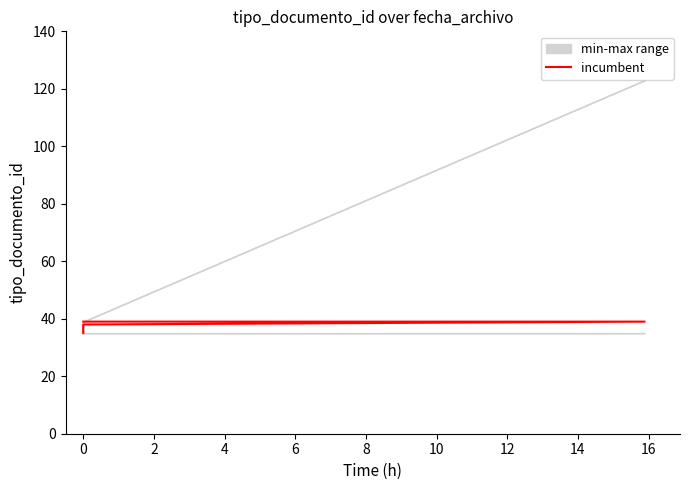

Count the values in the range 36 to 39.

5